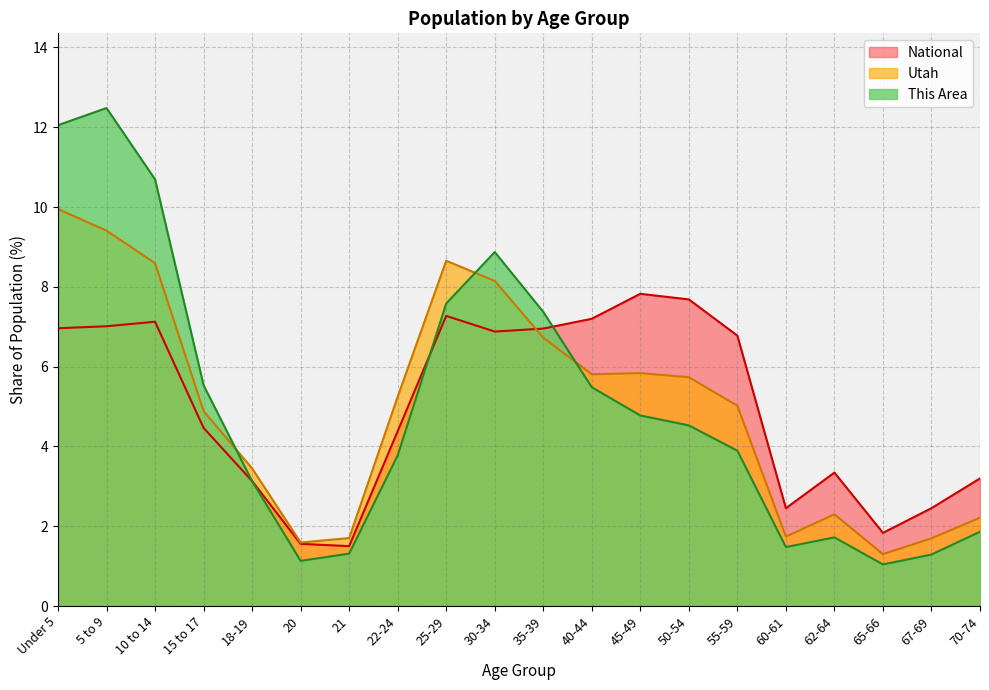

What is the label of the 6th point from the right?

55-59